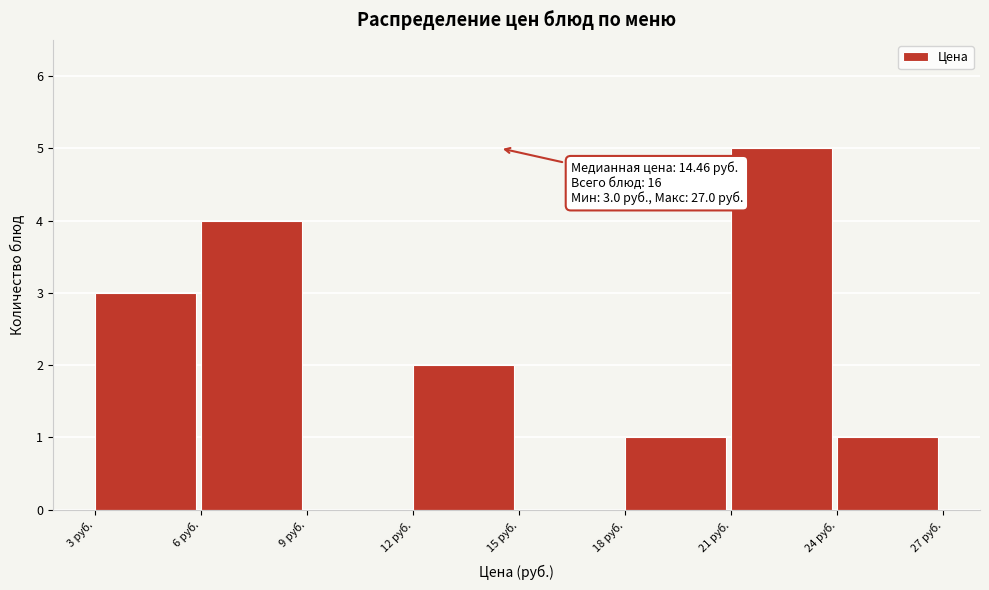

Which range on the x-axis has the tallest bar?

21 to 24